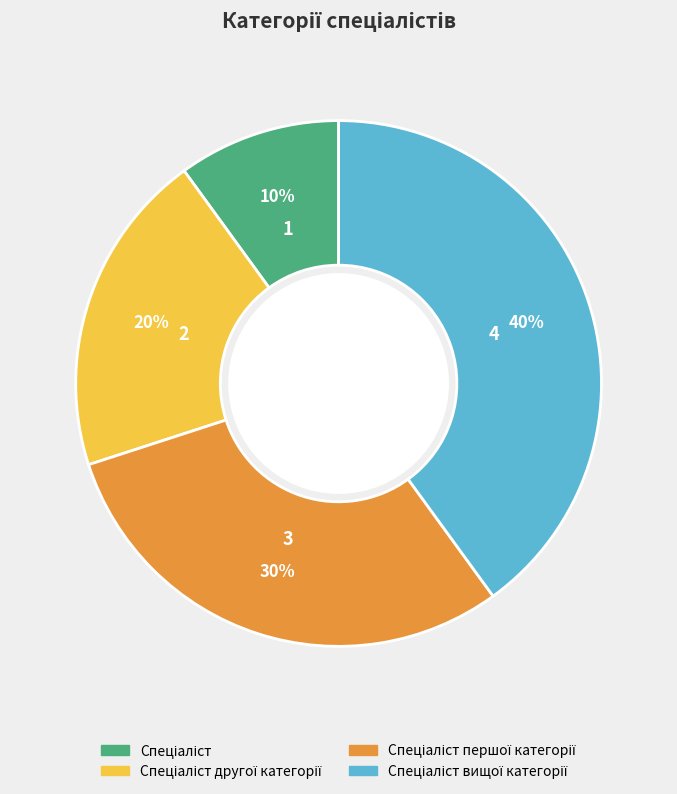

Is there any slice that represents more than half of the pie?

No